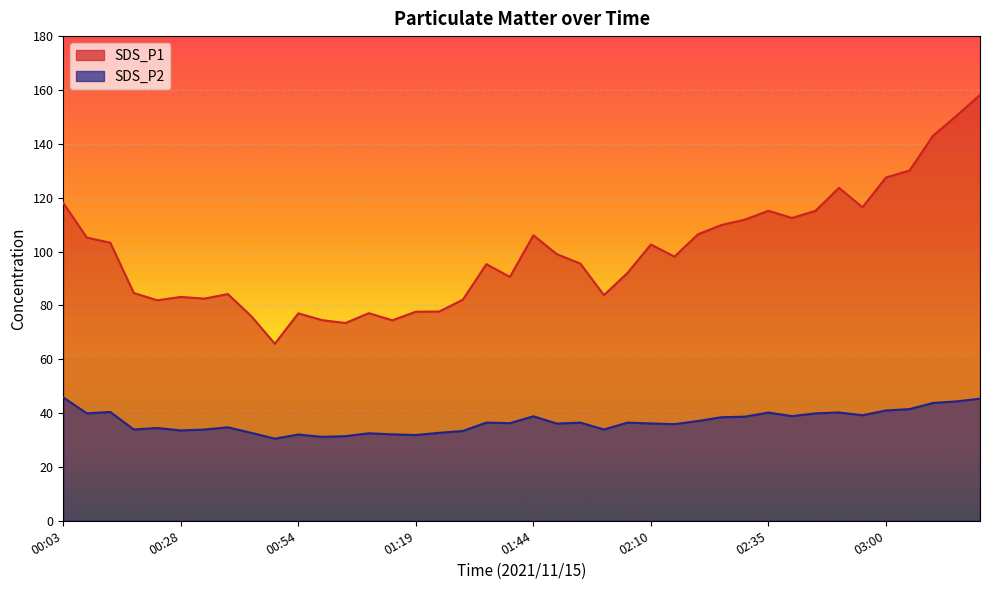

True or false: SDS_P2 and SDS_P1 intersect in this chart.

False